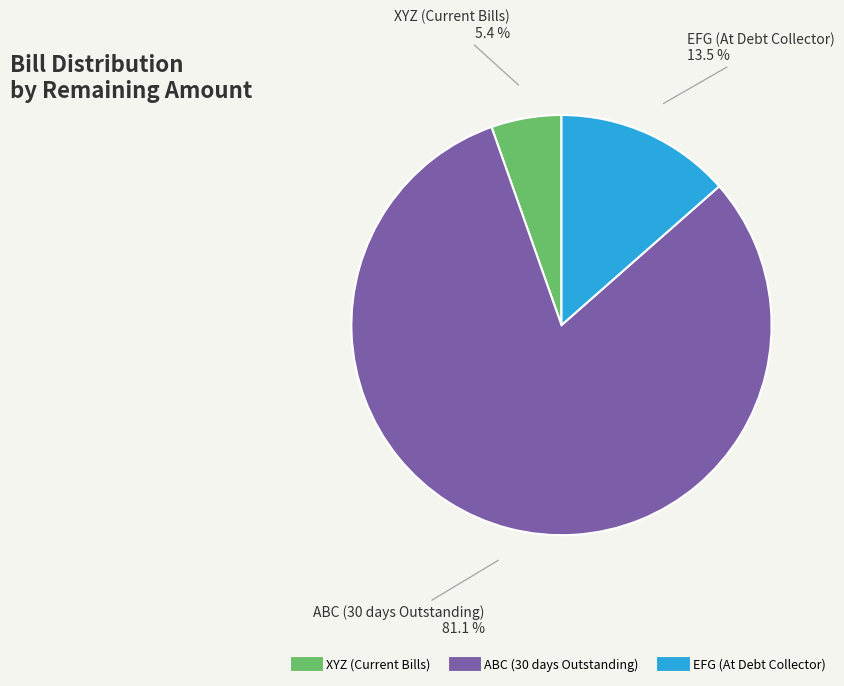

What is the majority slice?

ABC (30 days Outstanding)